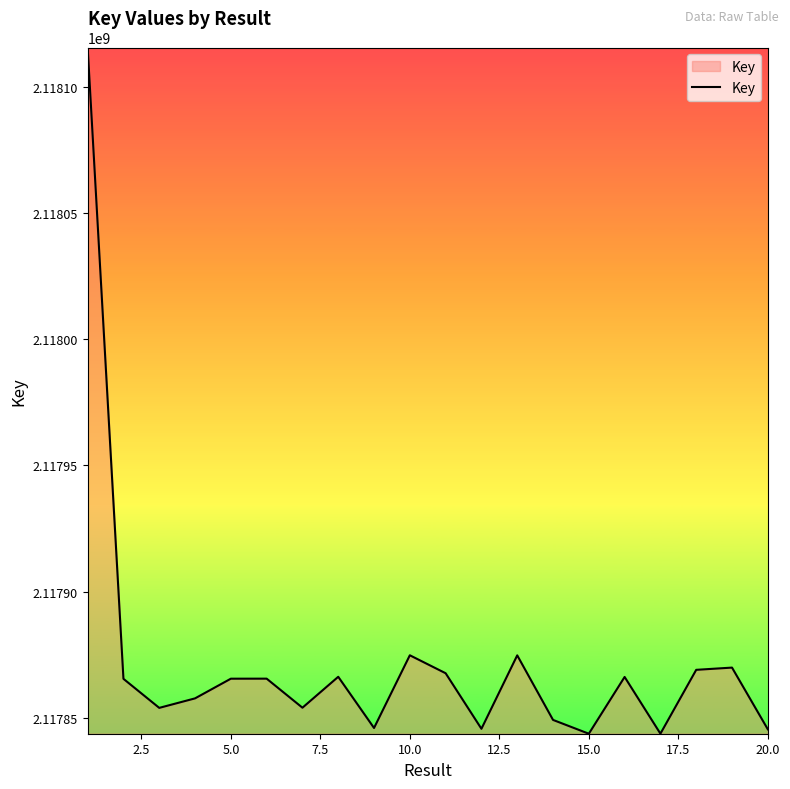

What is the minimum value shown in the chart?

2117843646